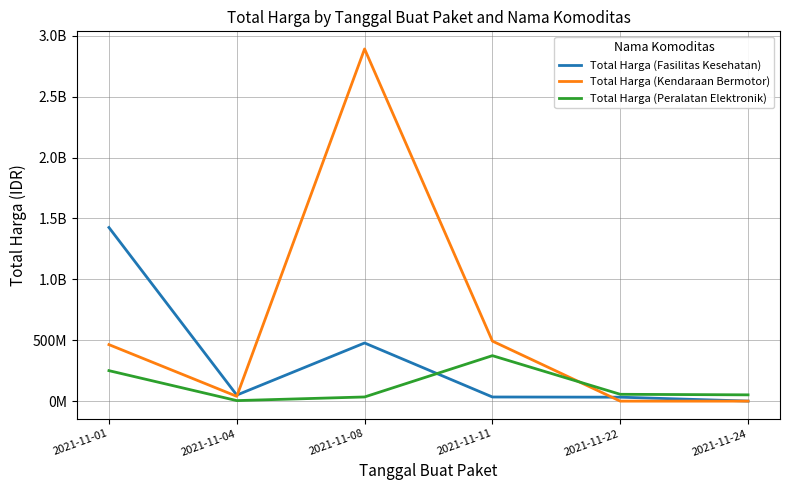

What is the difference between the maximum and minimum values in the Total Harga (Fasilitas Kesehatan) series?

1425290025